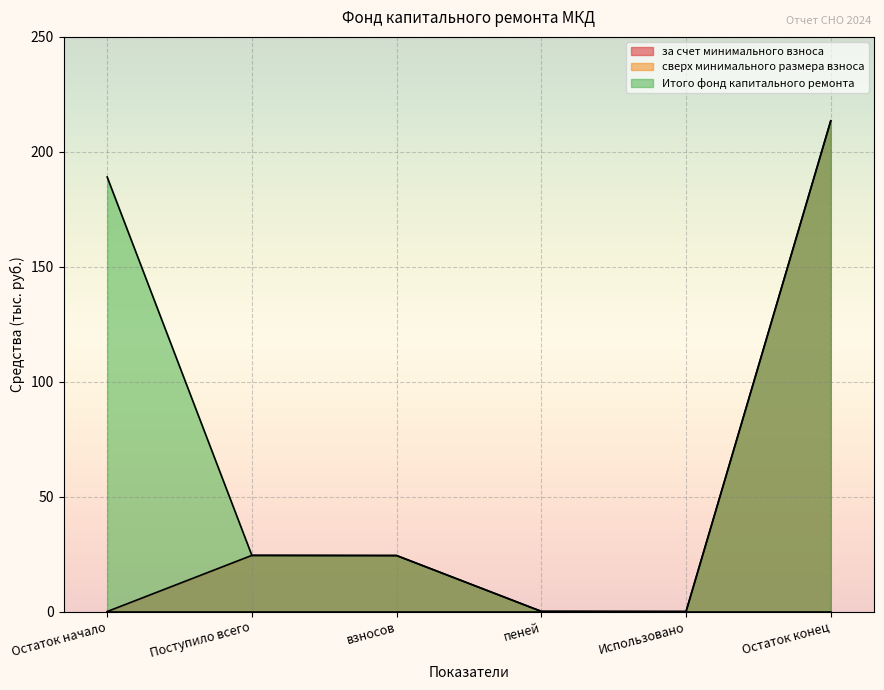

At how many categories does at least one series exceed 9?

4